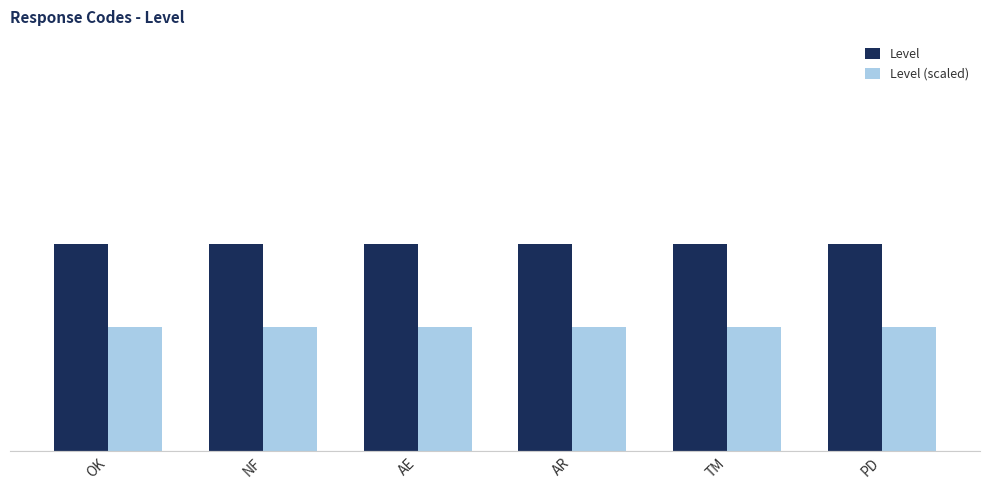

Are the bars horizontal?

No